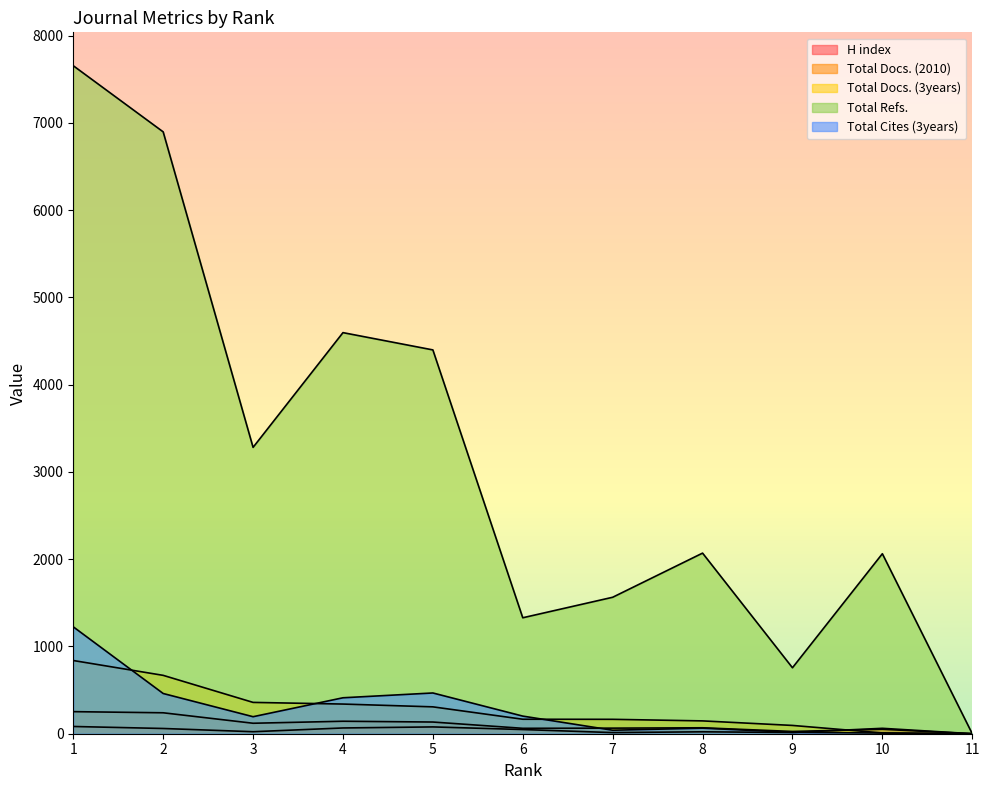

Between 1 and 2, which series saw the biggest shift?

Total Cites (3years)